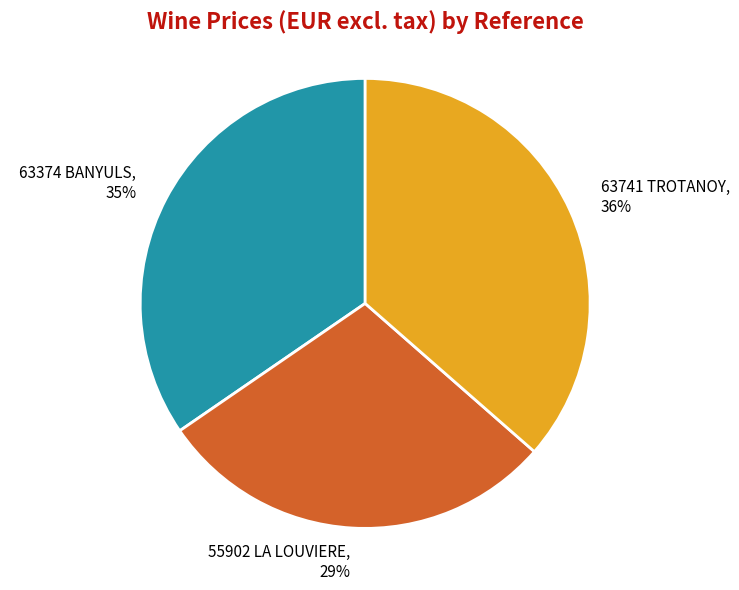

Combined, do 63741 TROTANOY and 55902 LA LOUVIERE account for over 50%?

Yes